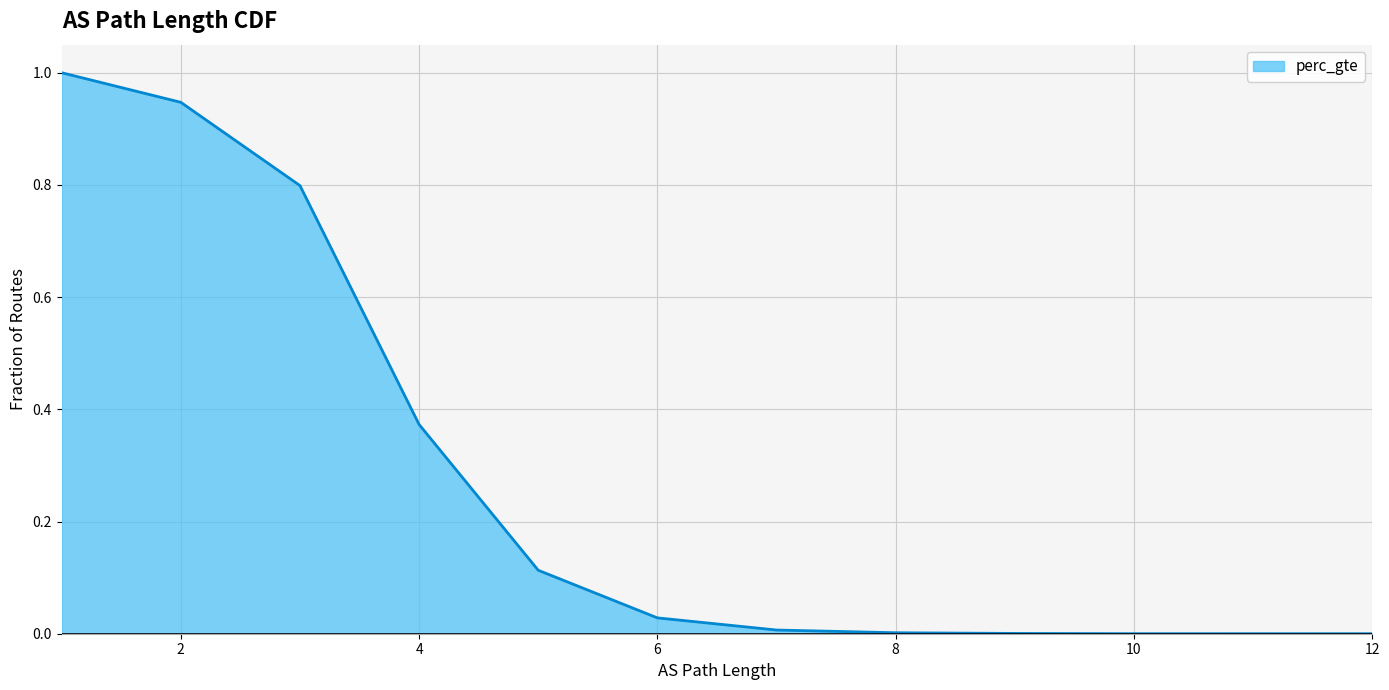

What is the change in value from 1 to 12?

-1.0